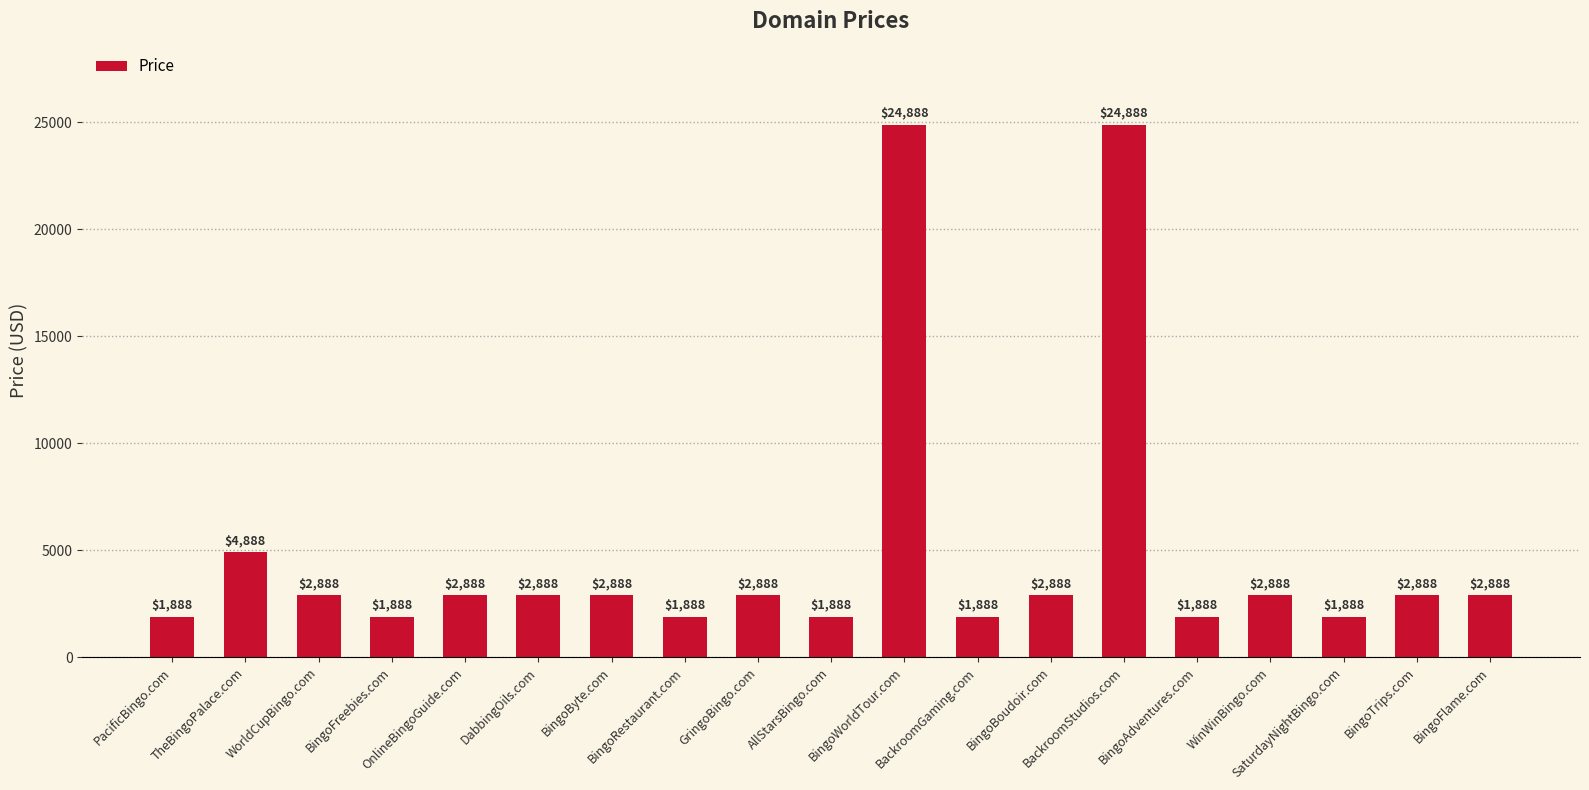

What is the minimum value shown in the chart?

1888